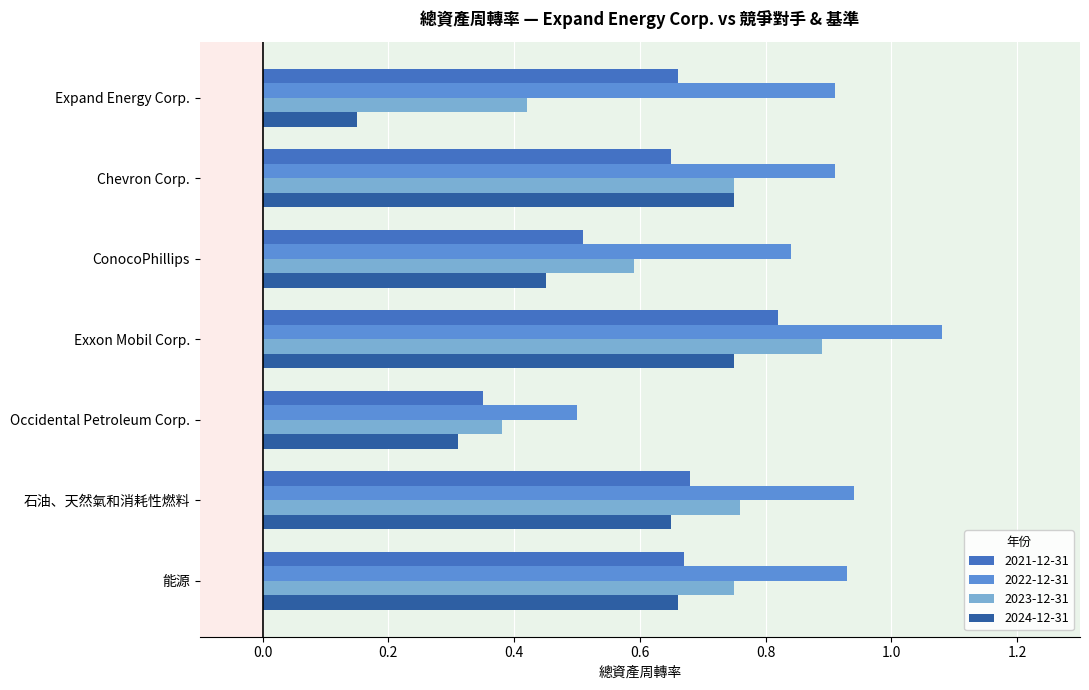

What is the difference between the maximum and minimum values in the 2024-12-31 series?

0.6